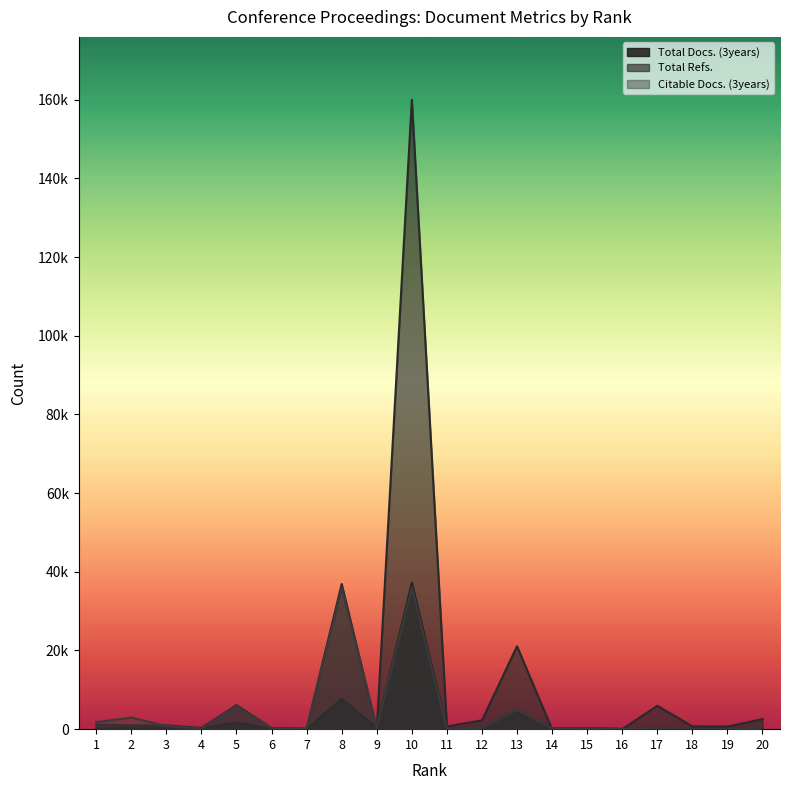

List the labels in order of Citable Docs. (3years) value, largest first.

10, 8, 5, 13, 2, 1, 3, 20, 9, 12, 14, 15, 4, 6, 11, 7, 16, 17, 18, 19